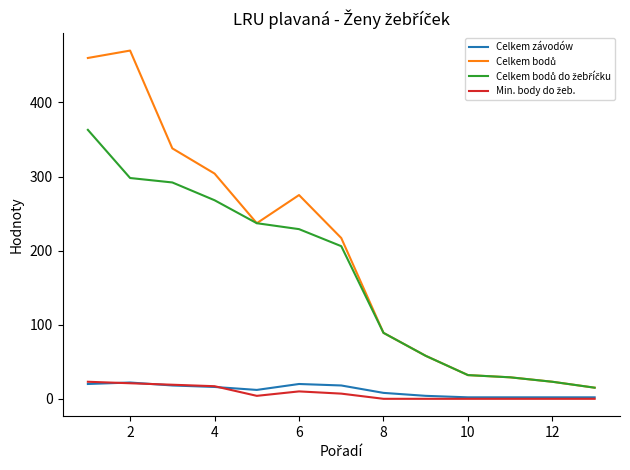

True or false: Celkem bodů and Celkem bodů do žebříčku cross at least once.

False